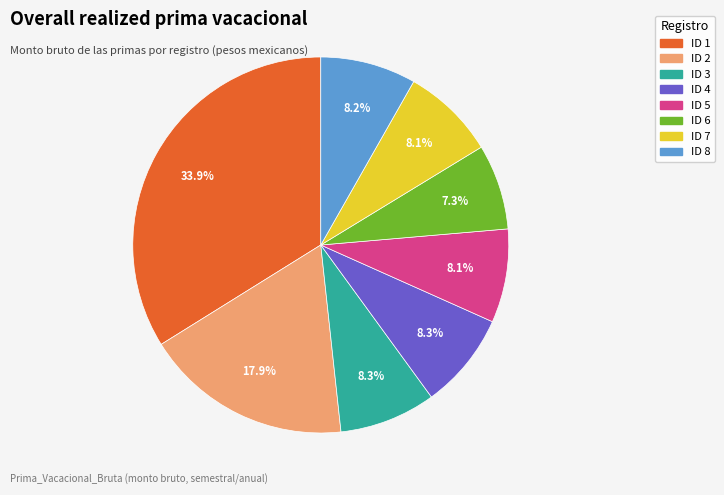

Is it true that ID 3 is 8% of the pie?

True